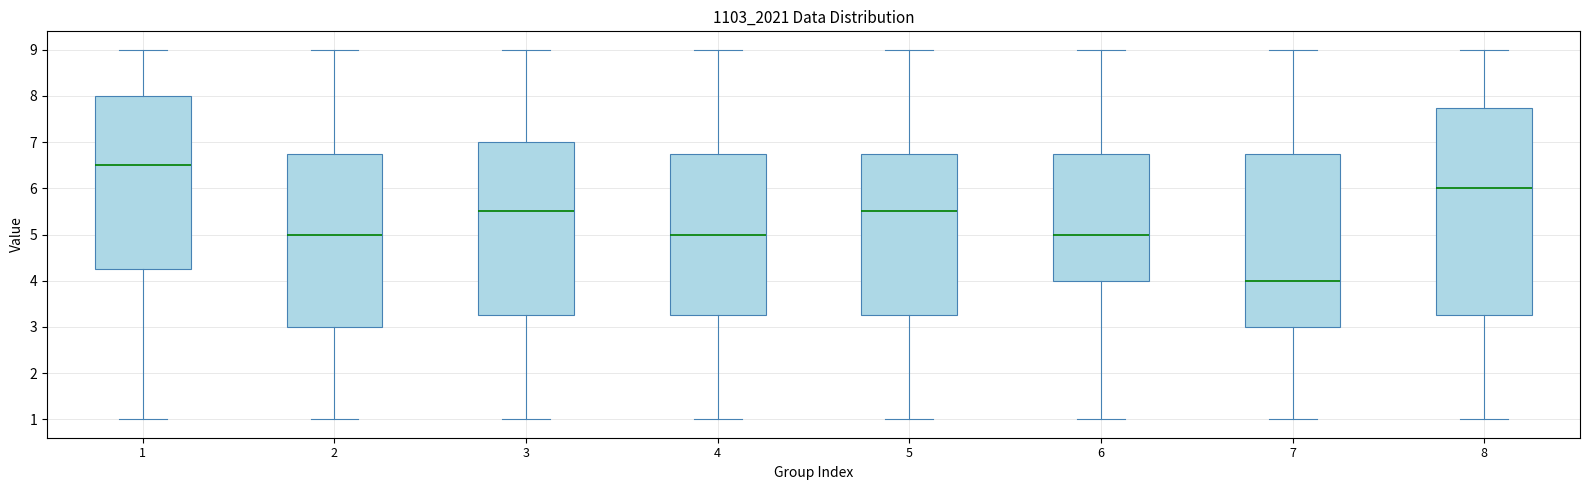

Reading left to right, transcribe this box plot: for each box, give where its median line is, the range the box spans, and where its two whiskers end, as read against the y-axis. The values are not printed on the chart, so give them approximately, as read against the axis.

1: median 6.5, box 4.3 to 8.0, whiskers 1.0 to 9.0
2: median 5.0, box 3.0 to 6.8, whiskers 1.0 to 9.0
3: median 5.5, box 3.3 to 7.0, whiskers 1.0 to 9.0
4: median 5.0, box 3.3 to 6.8, whiskers 1.0 to 9.0
5: median 5.5, box 3.3 to 6.8, whiskers 1.0 to 9.0
6: median 5.0, box 4.0 to 6.8, whiskers 1.0 to 9.0
7: median 4.0, box 3.0 to 6.8, whiskers 1.0 to 9.0
8: median 6.0, box 3.3 to 7.8, whiskers 1.0 to 9.0